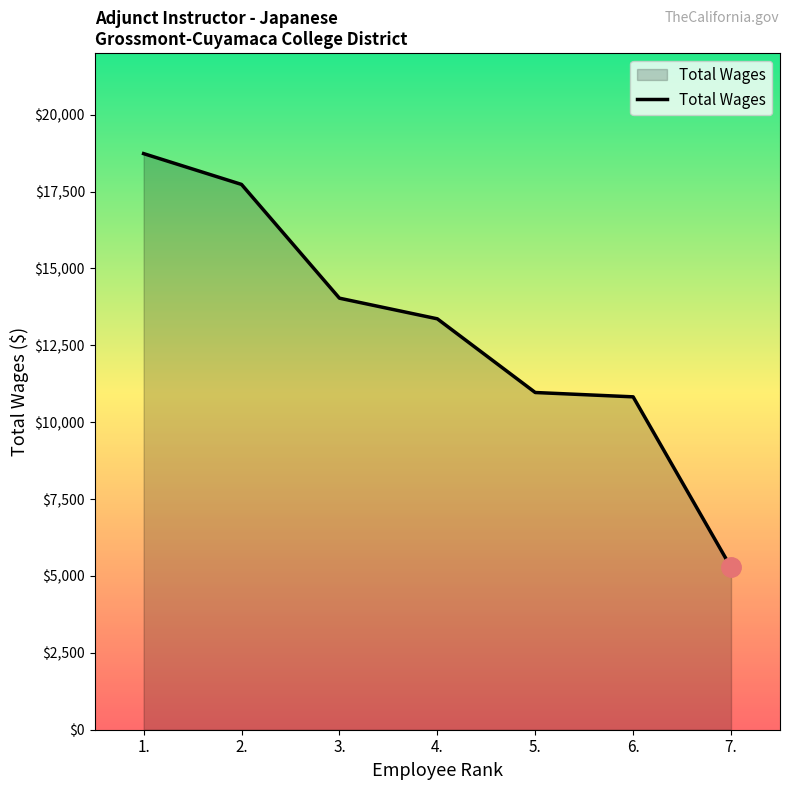

What is the change in value from 5. to 6.?

-141